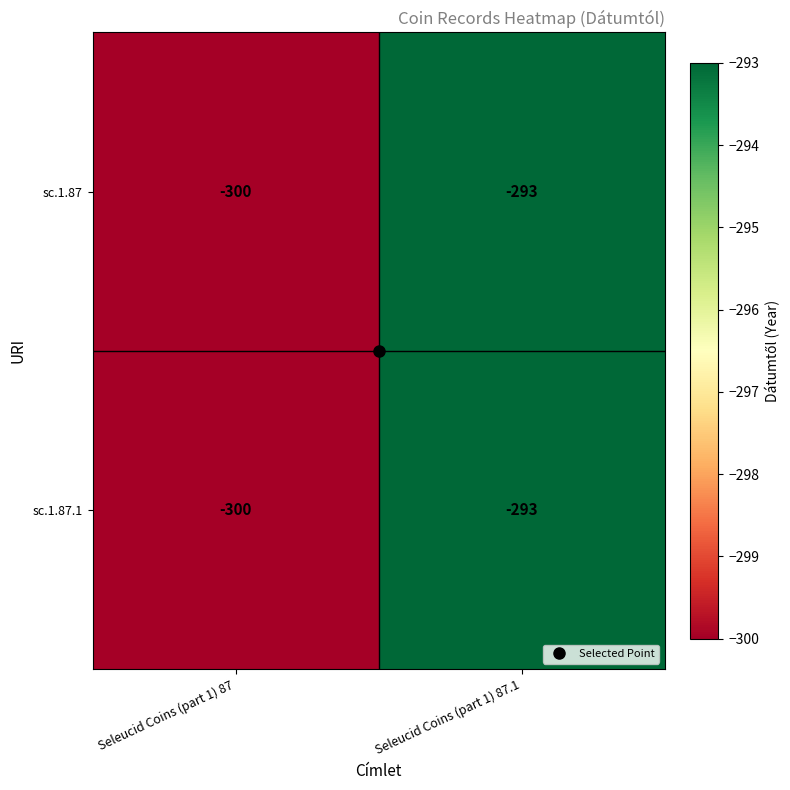

What value does the sc.1.87.1 series have at Seleucid Coins (part 1) 87?

-300